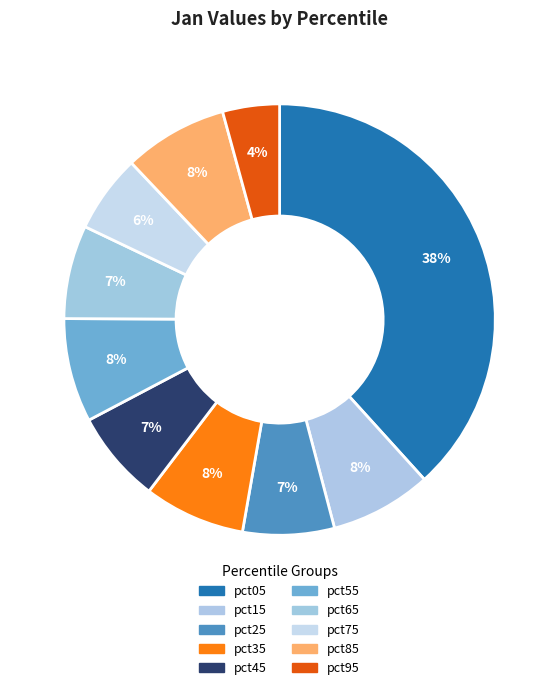

How many slices are in this pie chart?

10